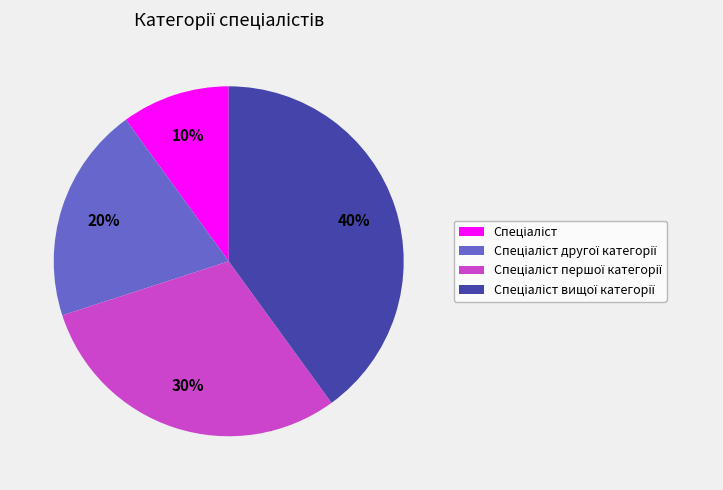

Is there a majority slice in this chart?

No